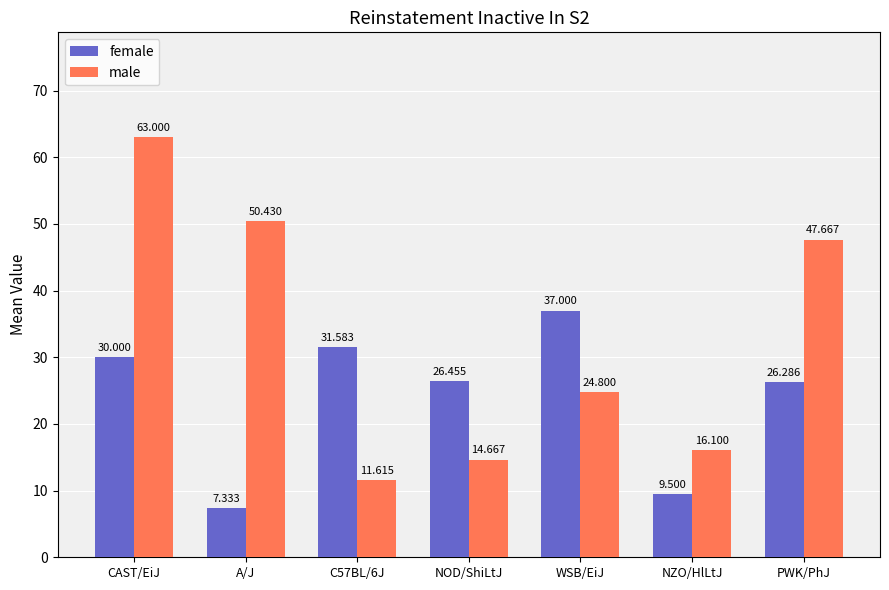

Is it true that female equals 26.5 at NOD/ShiLtJ?

True